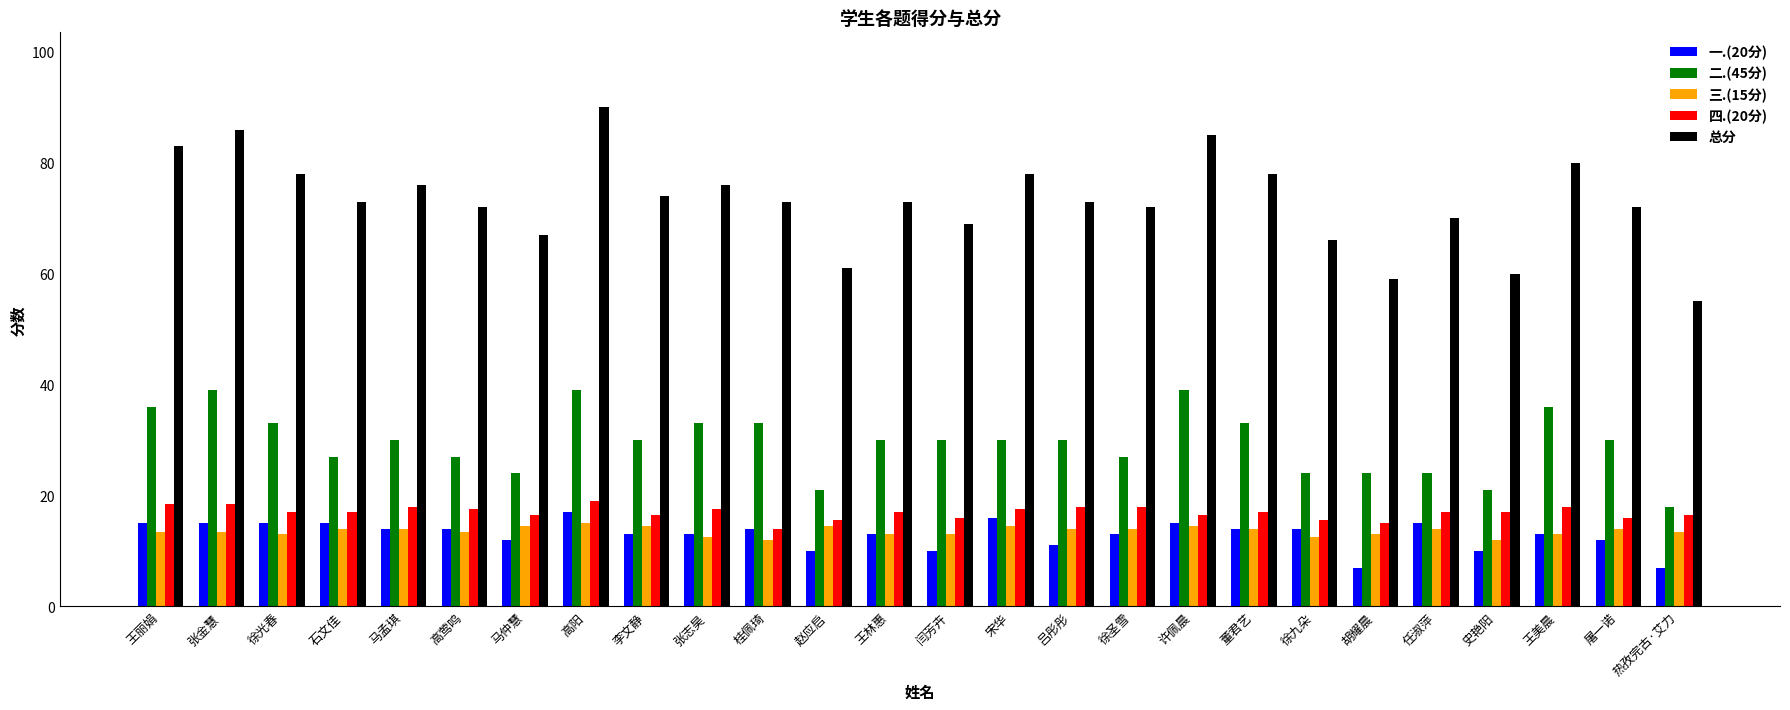

At which category is the sum across all series the highest?

高阳